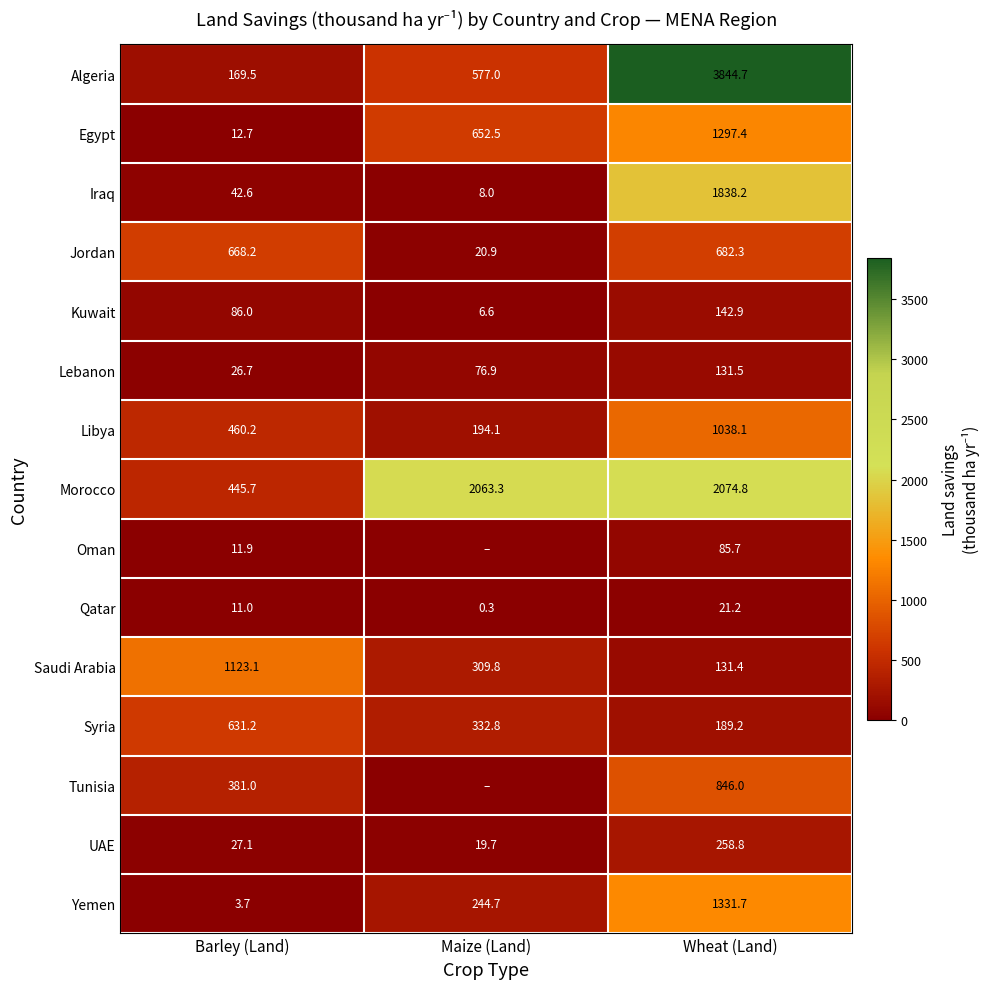

Is the value of Morocco at Barley (Land) greater than the value of Egypt at Maize (Land)?

No